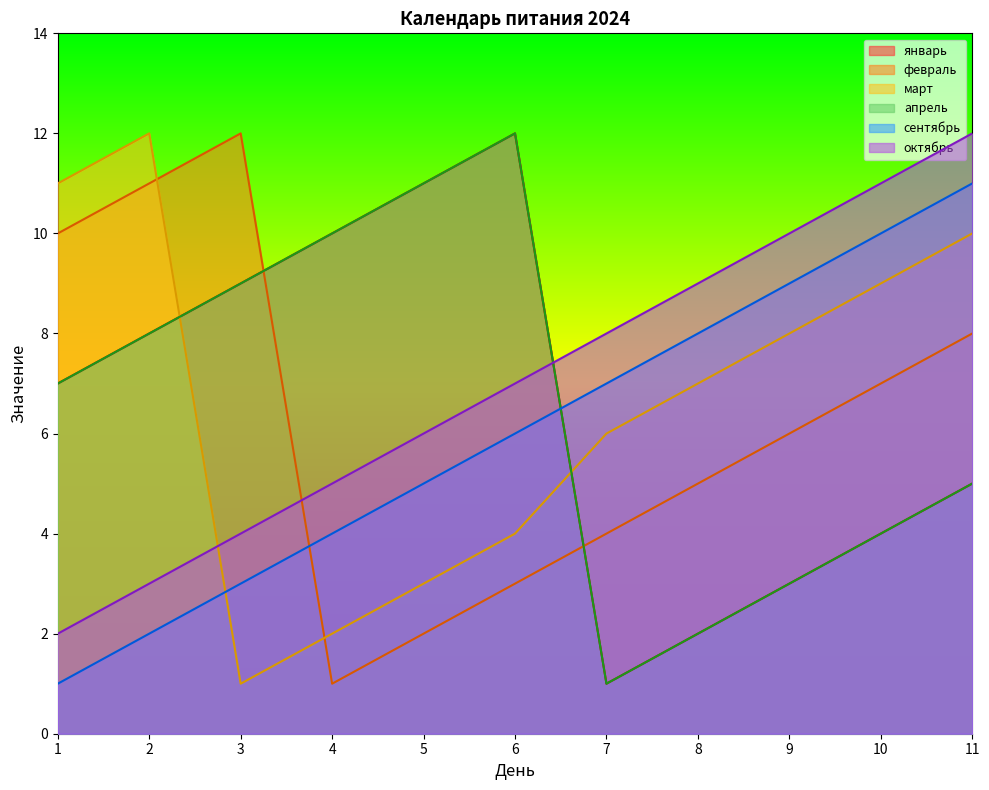

How many values in the сентябрь series exceed 6?

5